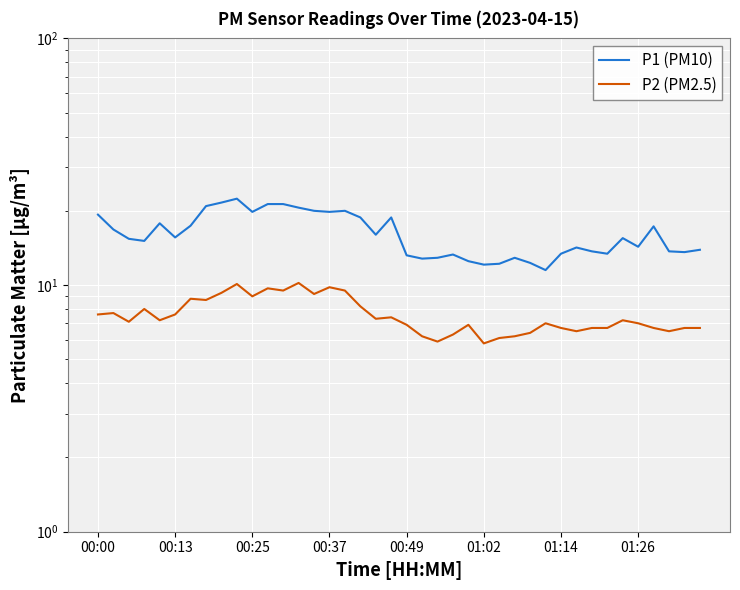

True or false: P2 (PM2.5) and P1 (PM10) cross at least once.

False